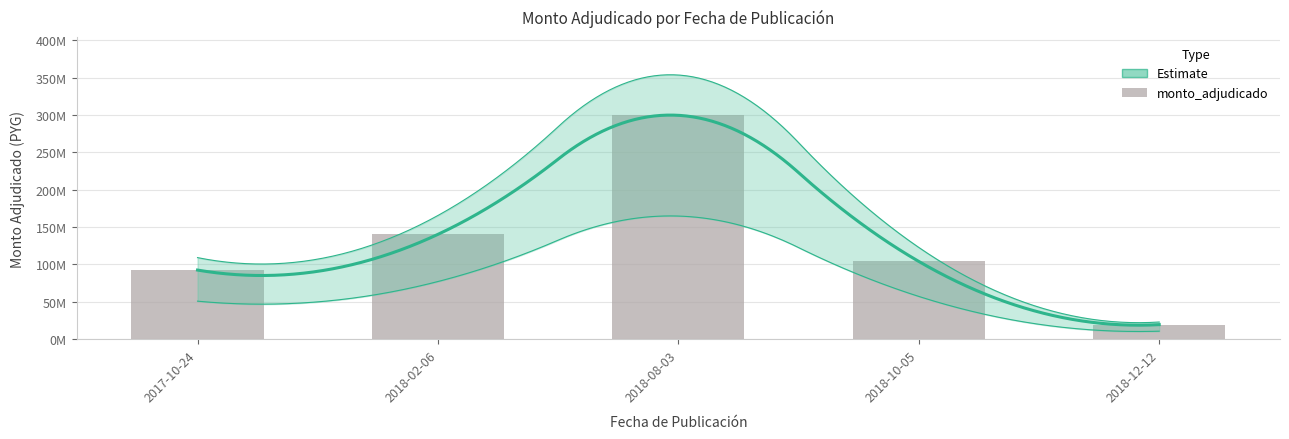

At which category does the chart reach its minimum across all series?

2018-12-12